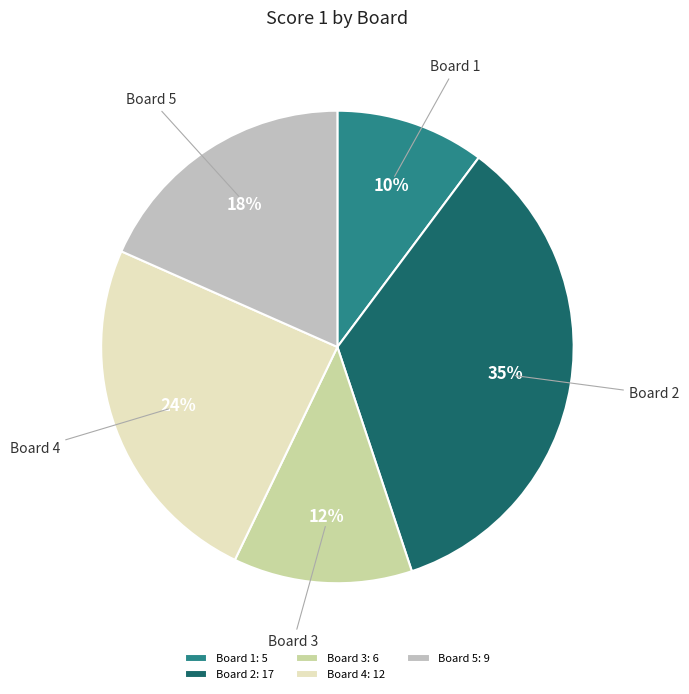

What is the ratio of the value at Board 5 to the value at Board 1?

1.8